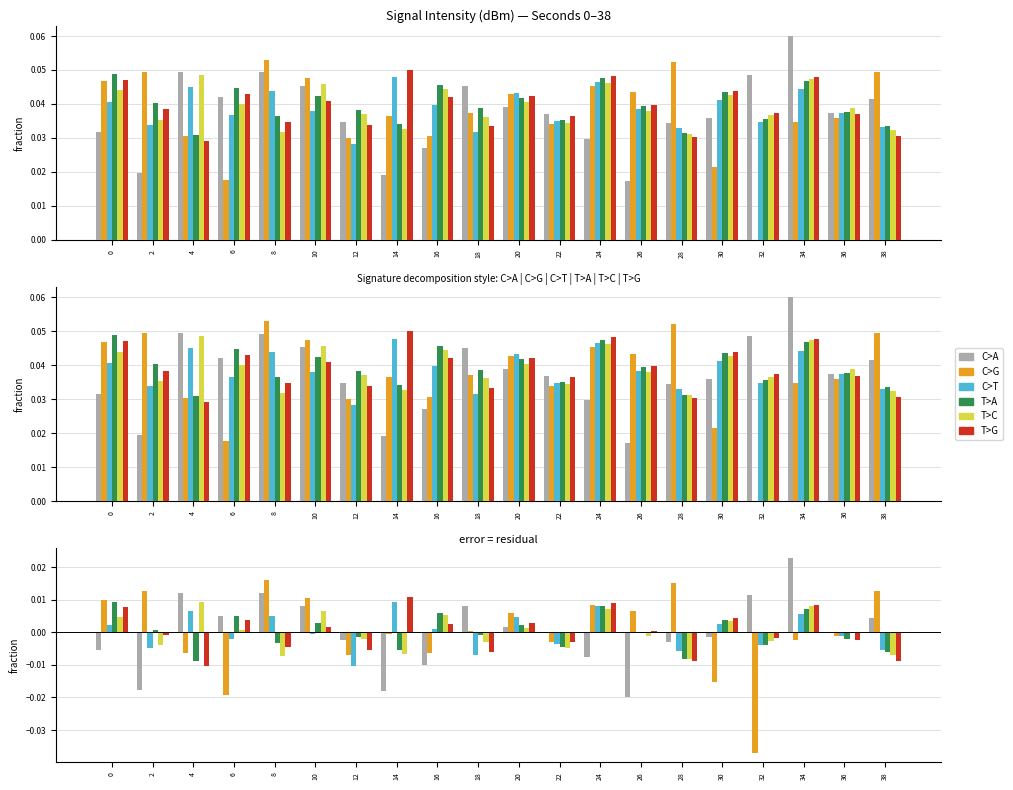

How many values in the C>A series are below 0?

10